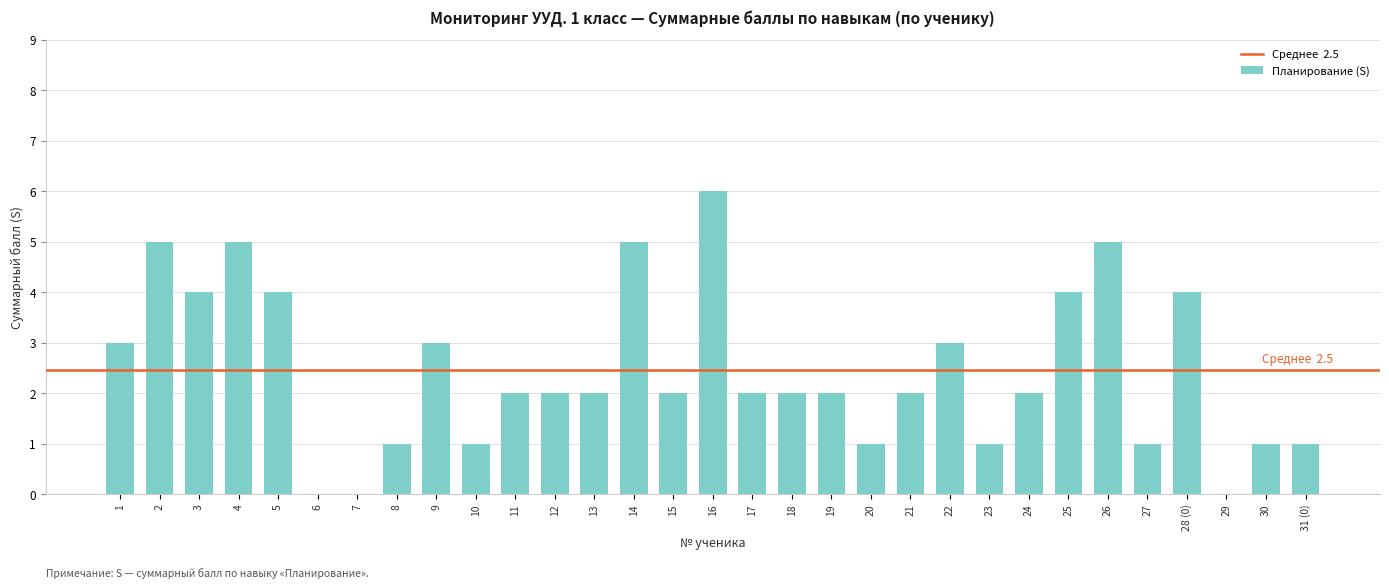

Between 14 and 28 (0), which is larger?

14